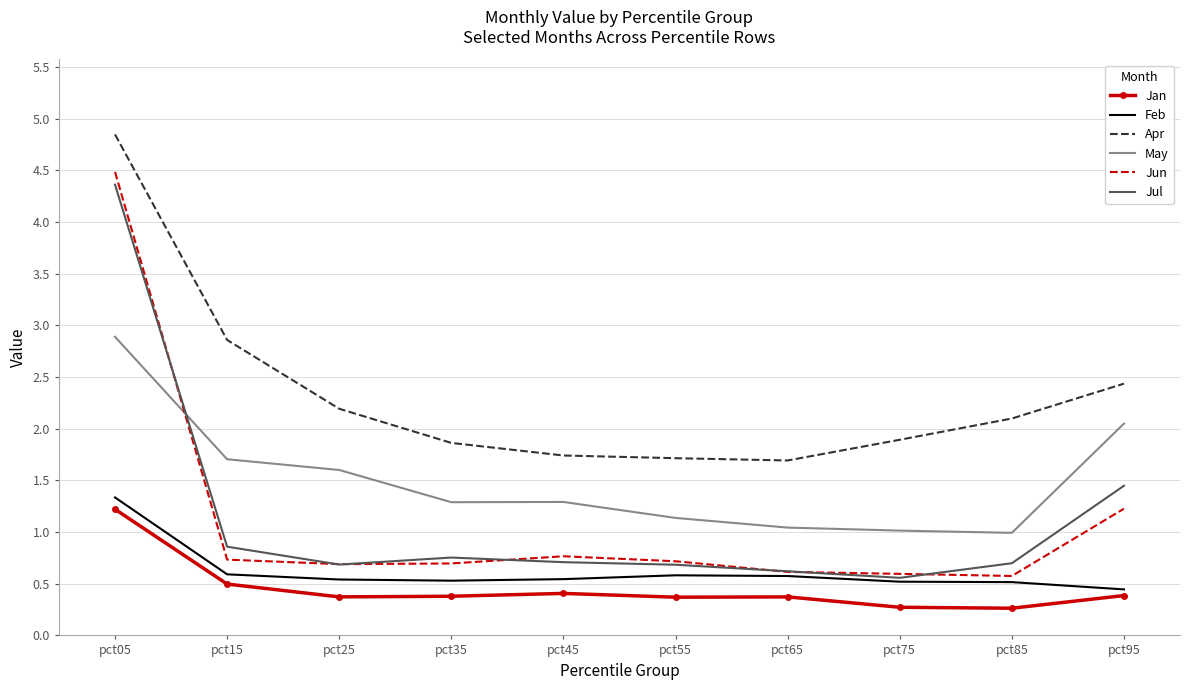

Read the Jan value at pct35.

0.4